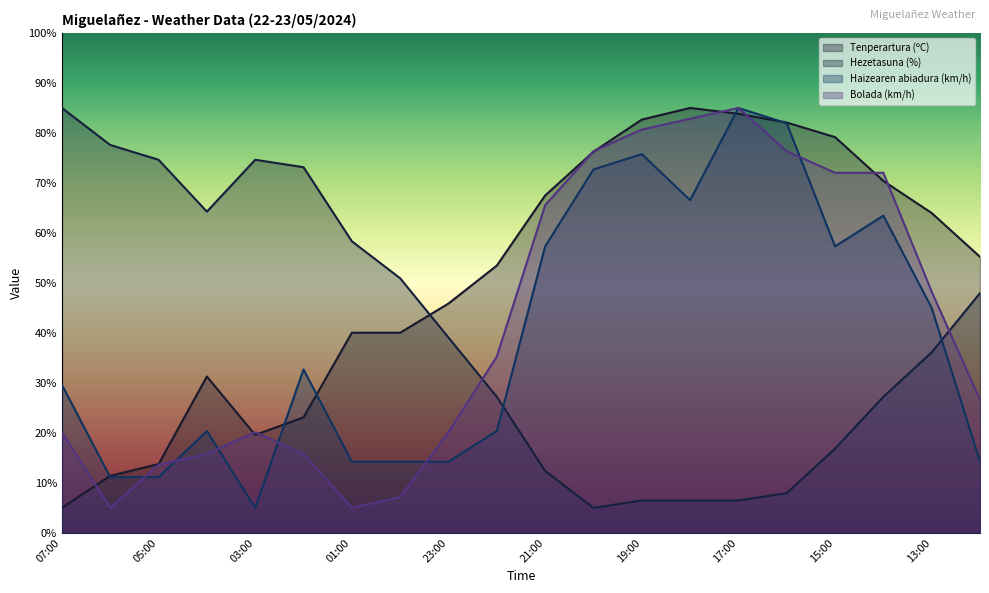

Between which two adjacent categories do Haizearen abiadura (km/h) and Bolada (km/h) first intersect?

06:00 and 05:00